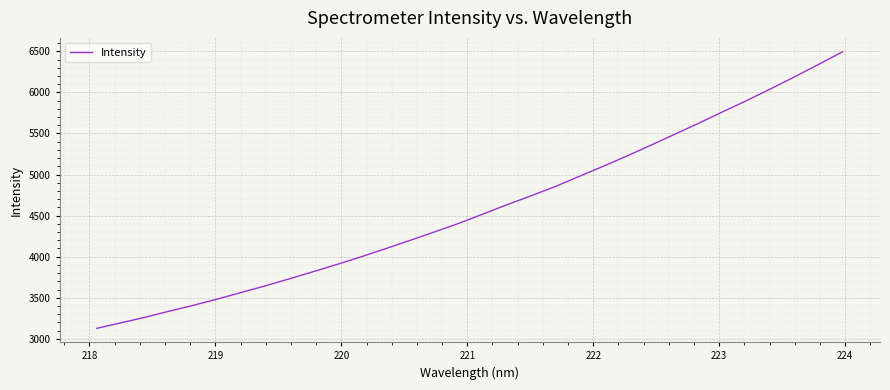

How many distinct data groups are displayed?

1